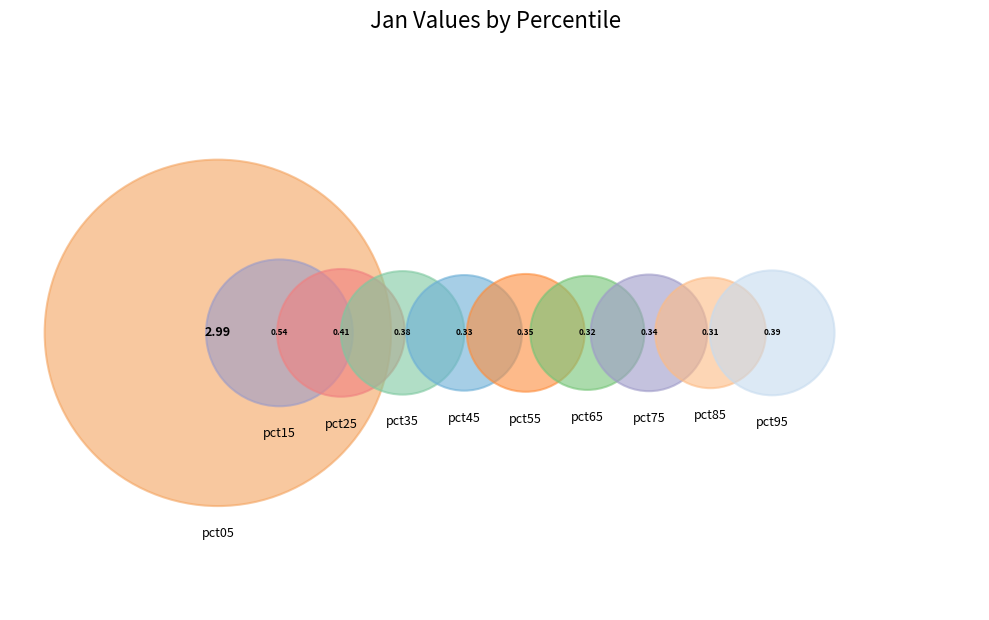

To the nearest percent, what portion does pct15 represent?

8%